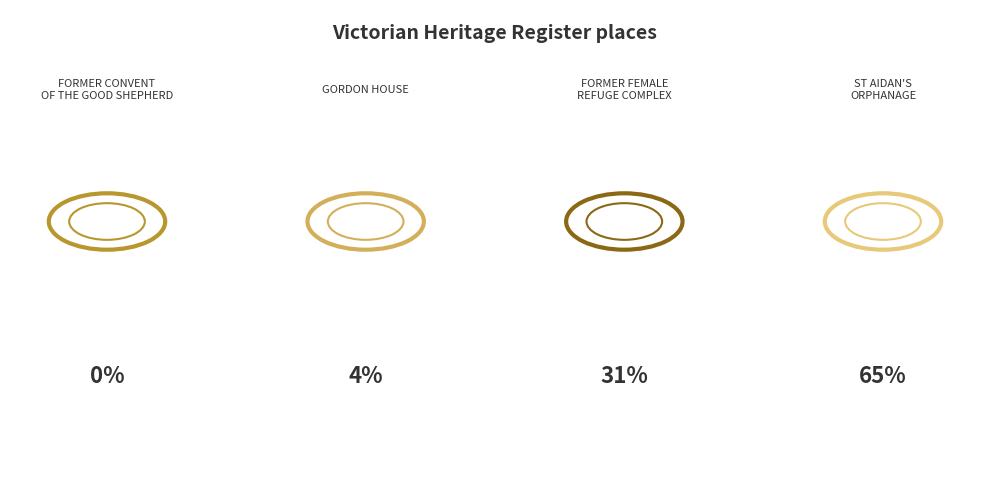

To the nearest percent, what is the difference between the largest and smallest slice percentages?

65%